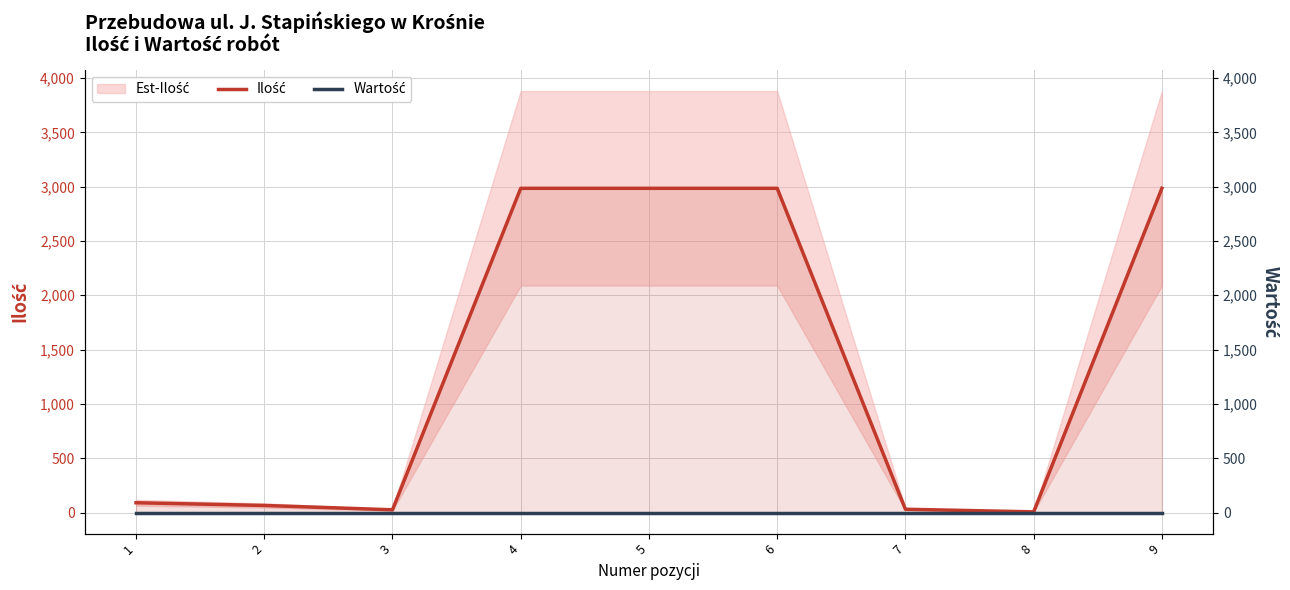

True or false: Ilość has a value of 3885 at 5.

False